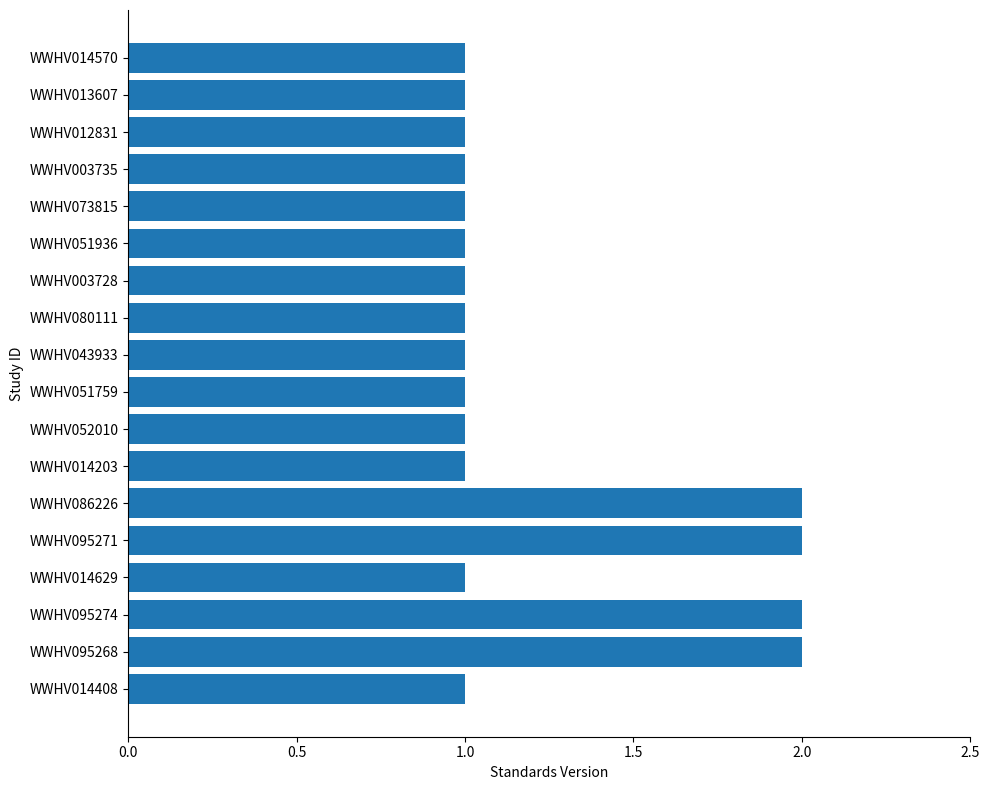

What is the value of the 16th bar from the top?

2